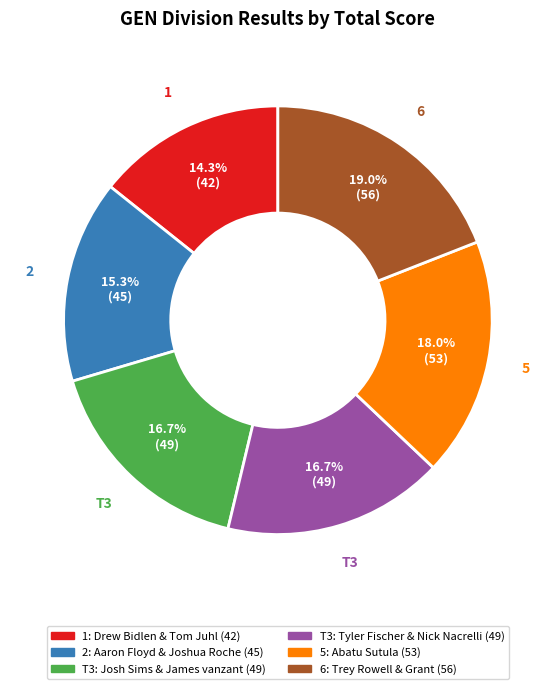

Is there any slice that represents more than half of the pie?

No